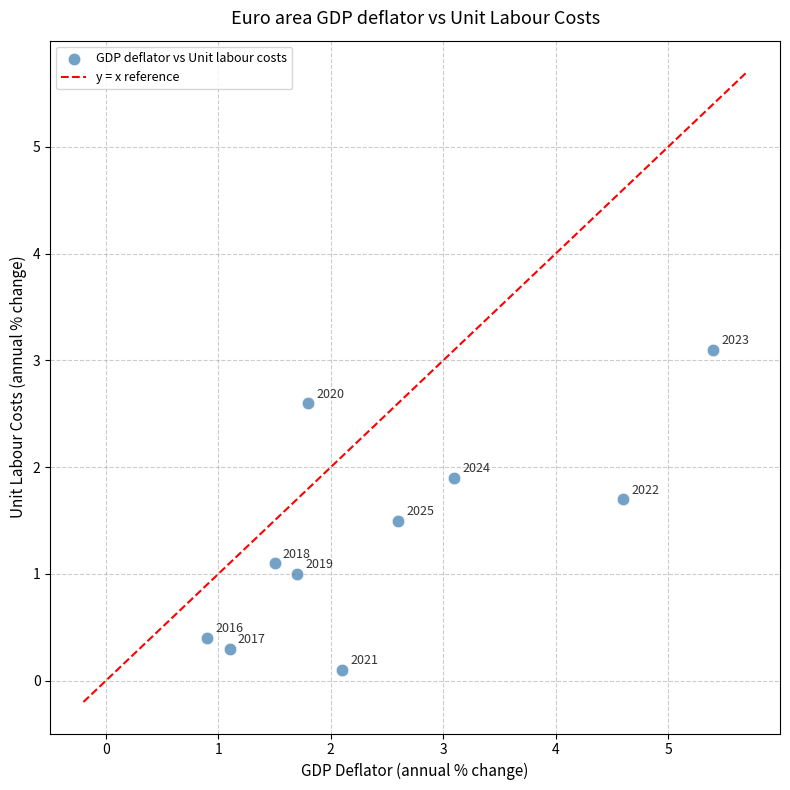

What Y value in the scatter plot is closest to 1?

1.0